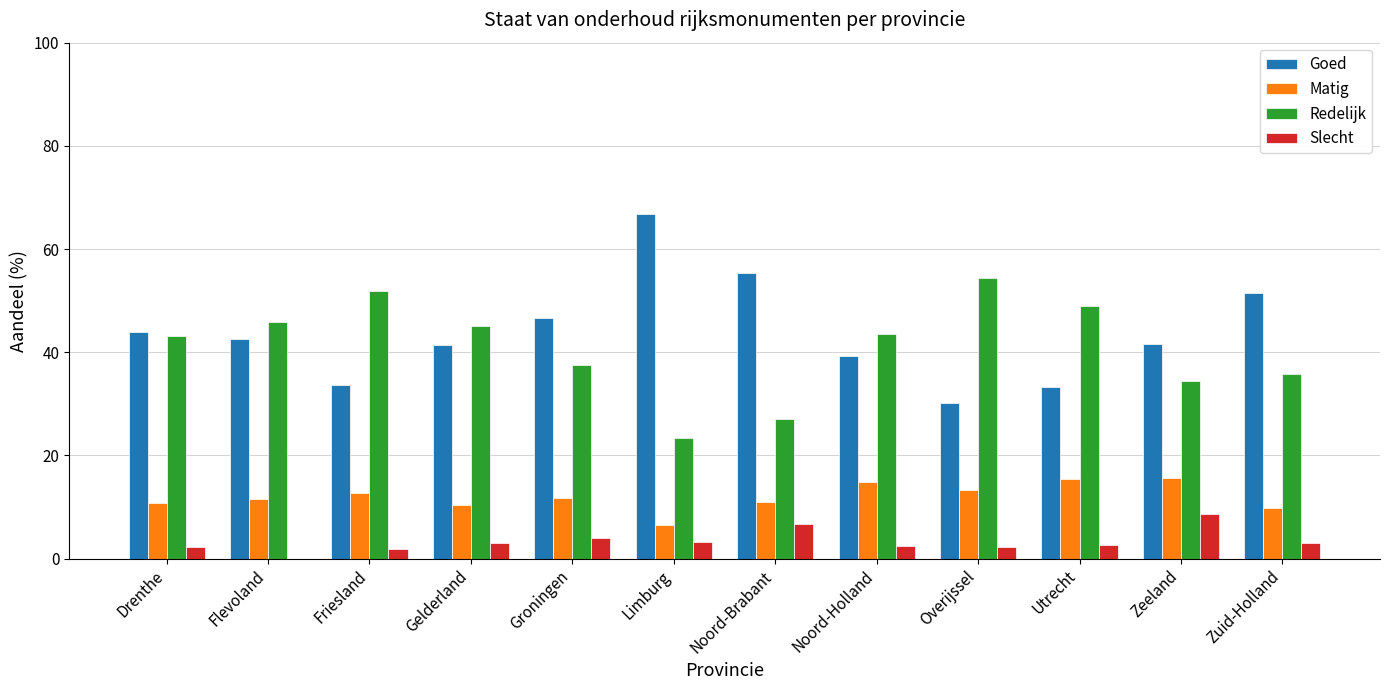

The Goed series shows 88.8 at Zuid-Holland. True or false?

False